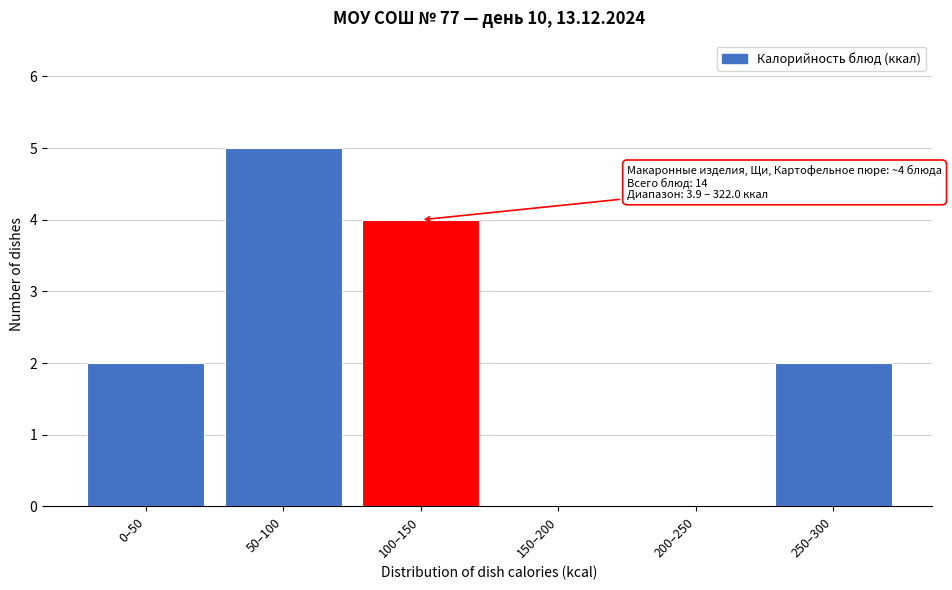

Reading left to right, extract all data points from this chart.

0–50=2	50–100=5	100–150=4	150–200=0	200–250=0	250–300=2